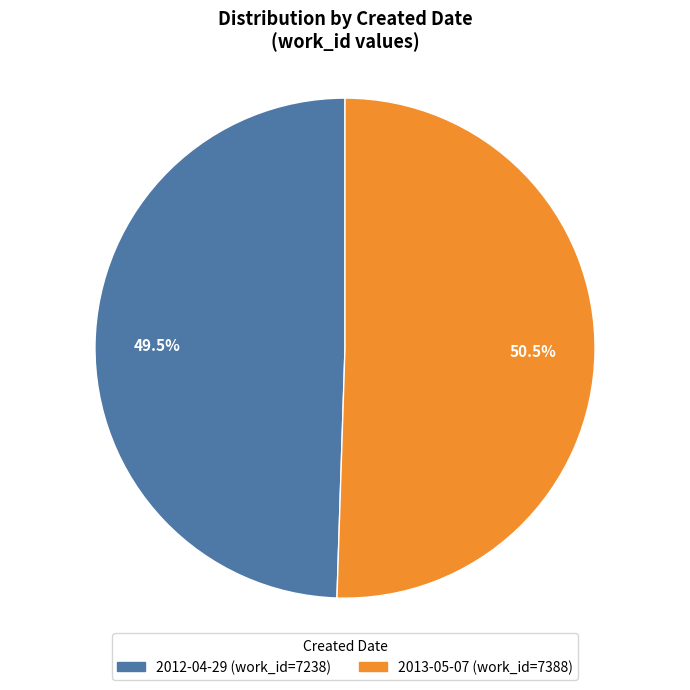

Rank the categories by value from highest to lowest.

2013-05-07, 2012-04-29